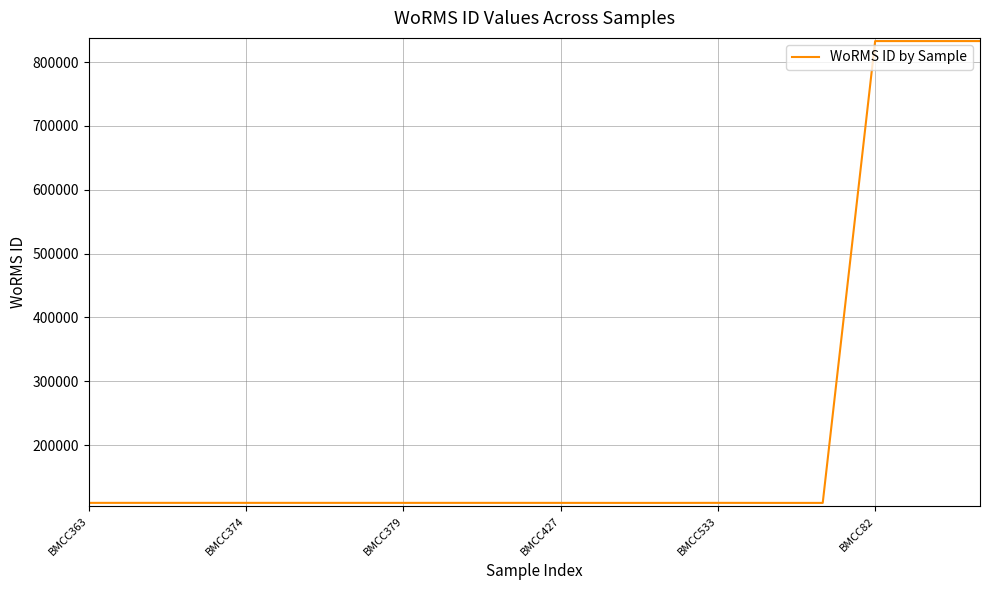

What is the sum of all values?

4141822